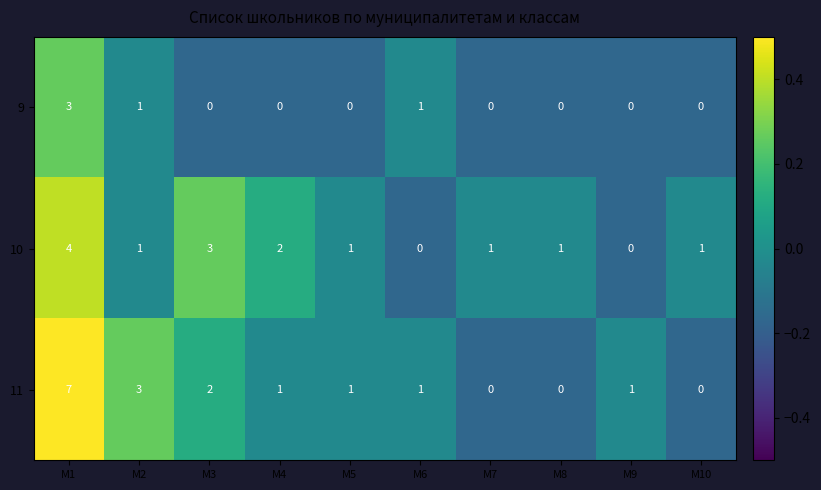

What is the smallest value displayed?

0